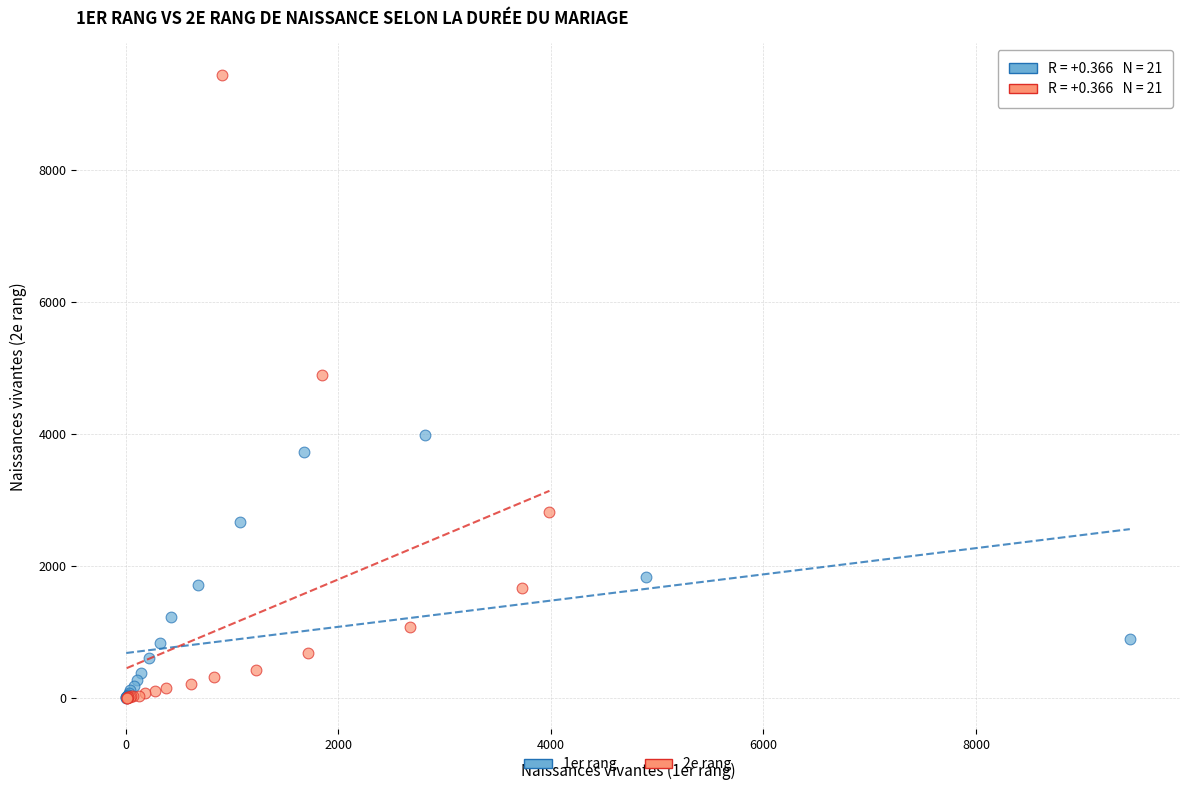

What are all the series names shown in the legend?

1er rang, 2e rang